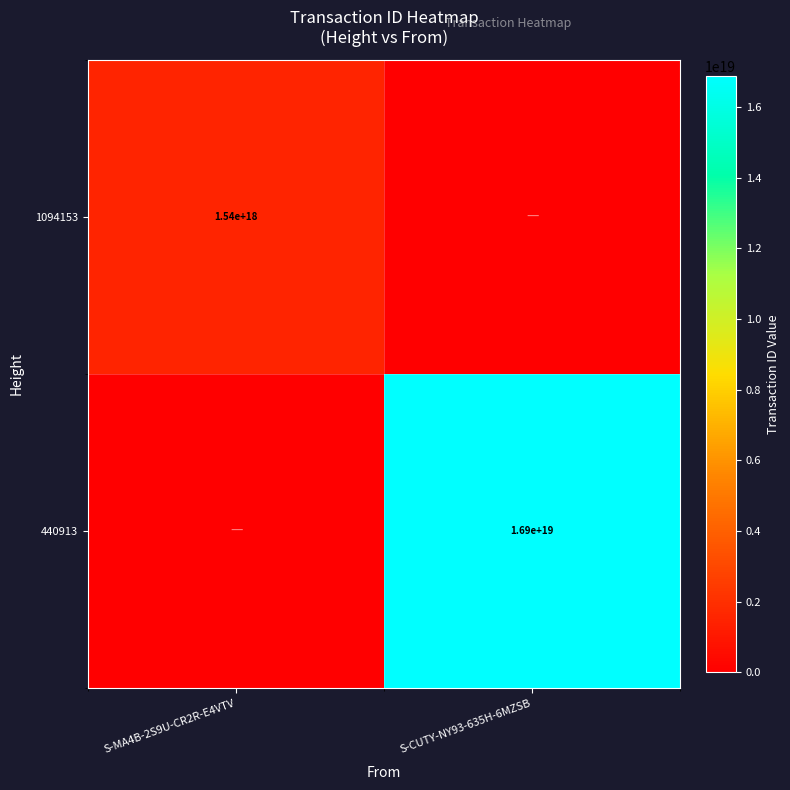

The value of 440913 at S-CUTY-NY93-635H-6MZSB is 16900000000000000000. True or false?

True